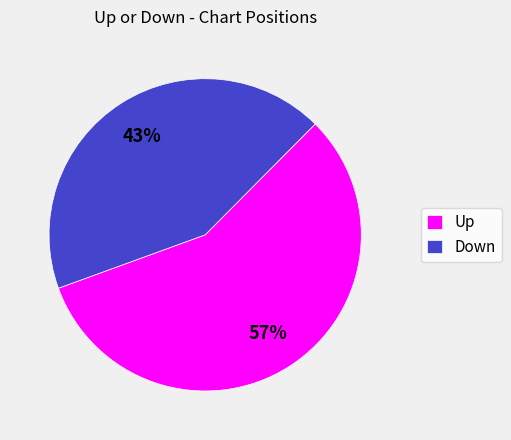

Is Down the majority of the pie?

No